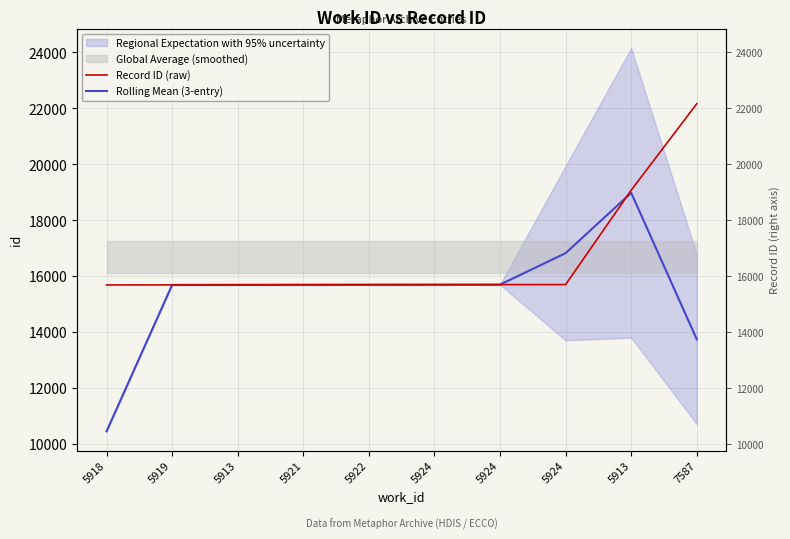

Which series ends up on top after the final intersection of Record ID (raw) and Rolling Mean (3-entry)?

Record ID (raw)